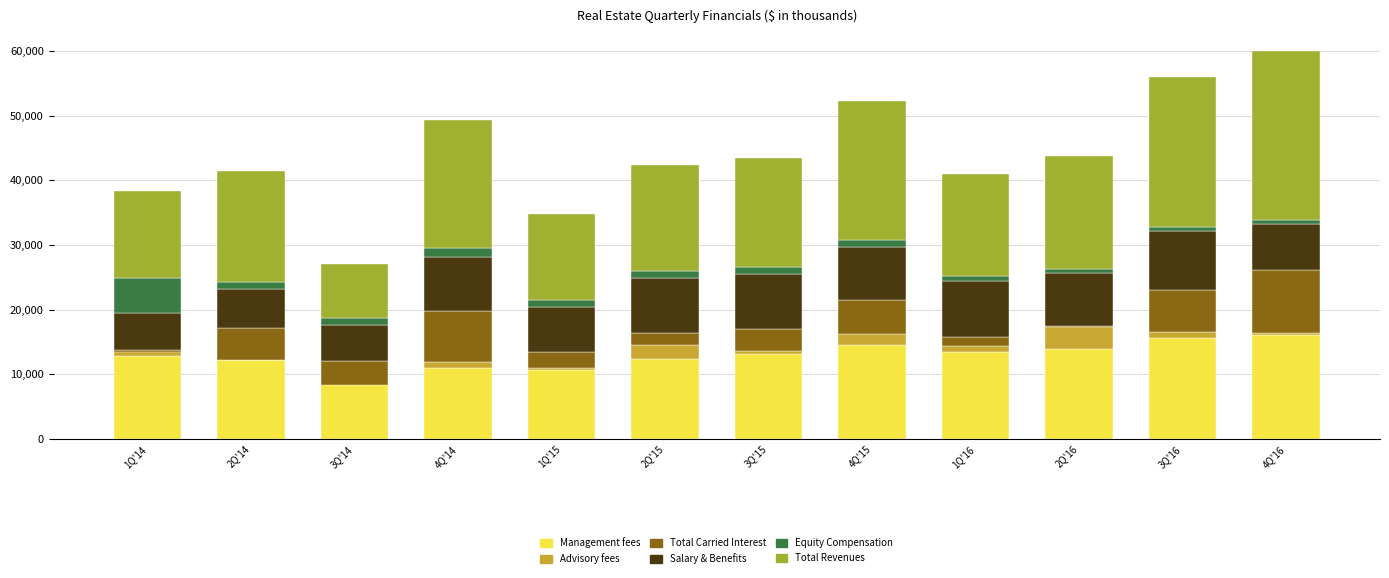

What is the approximate value of Management fees at 1Q'14, to the nearest 100?

12800